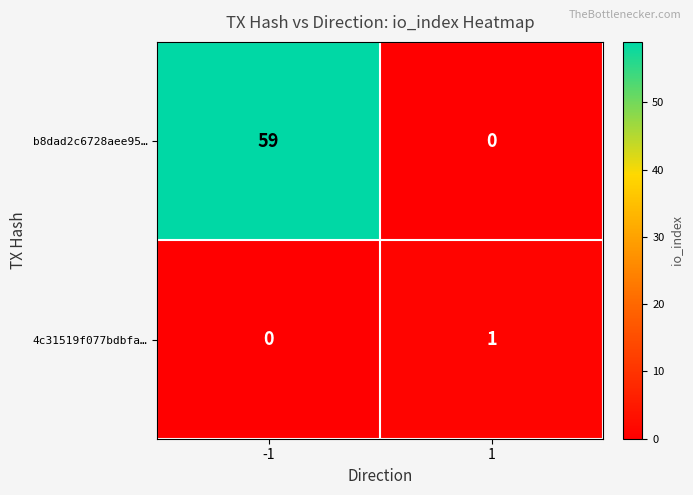

How many data points does each series have?

2